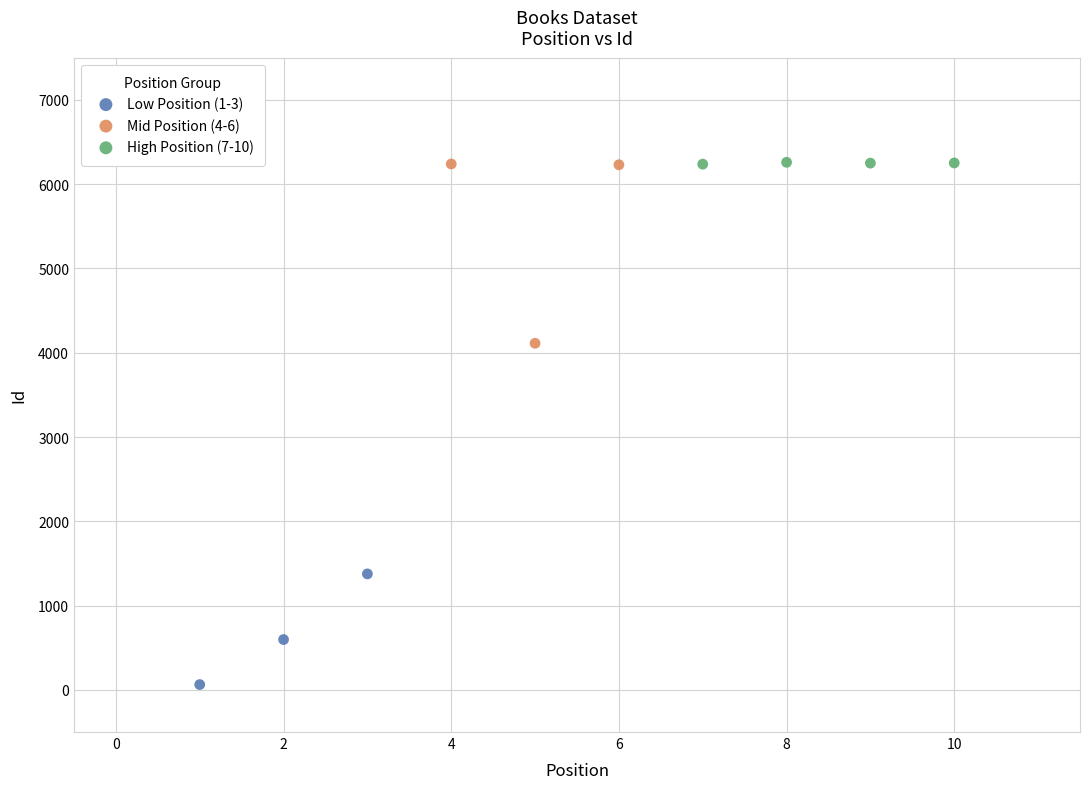

Which series has the largest Y range (max minus min)?

Mid Position (4-6)